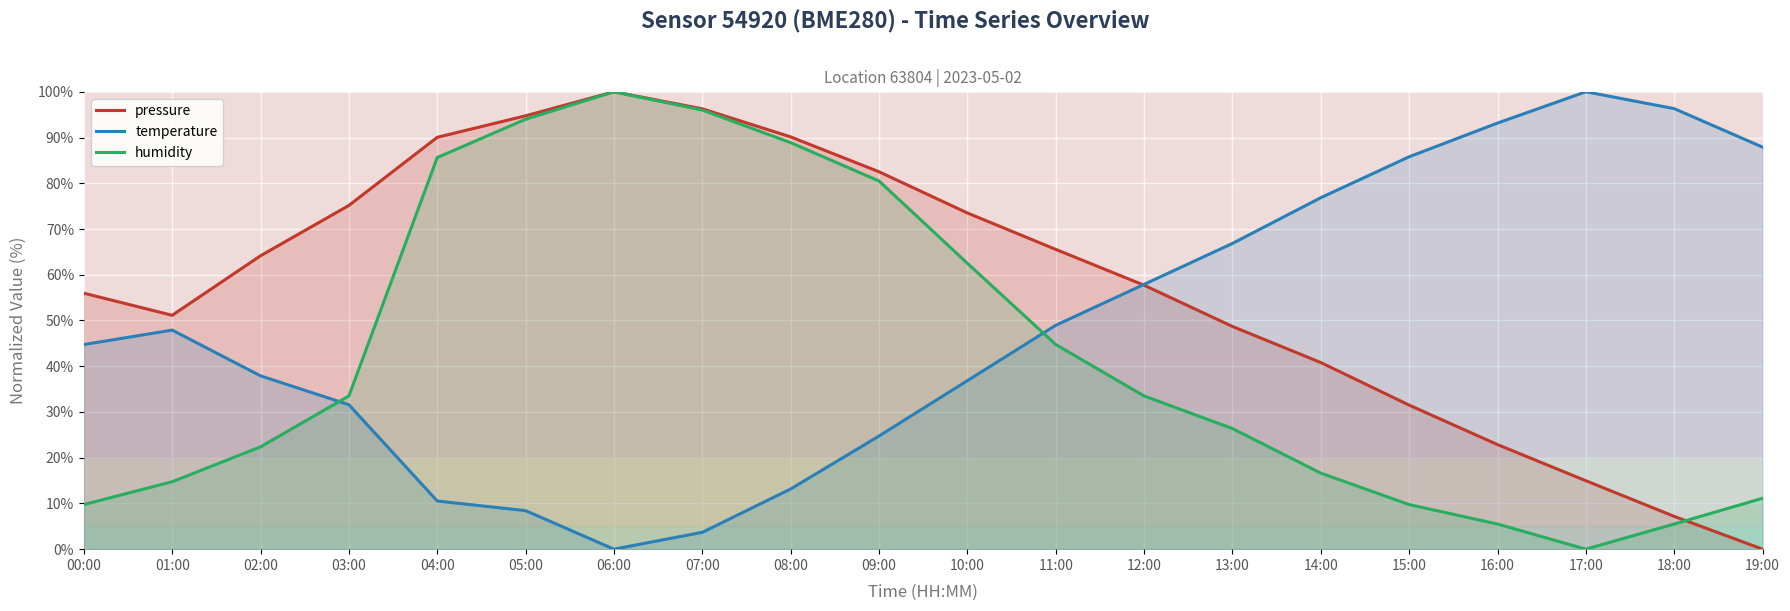

The value of pressure at 00:00 is 13.2. True or false?

False